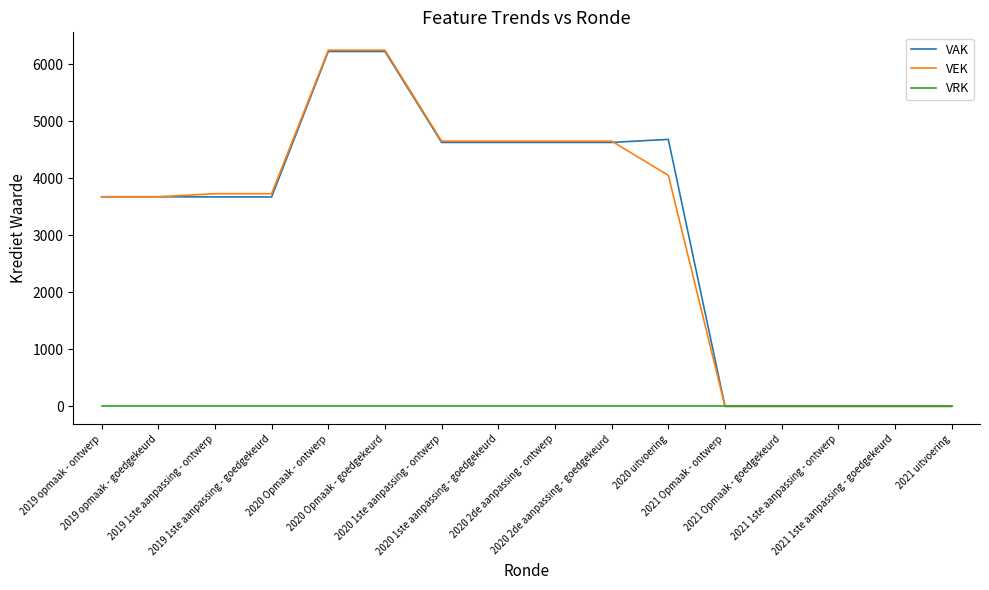

Which series has the widest spread of values?

VEK